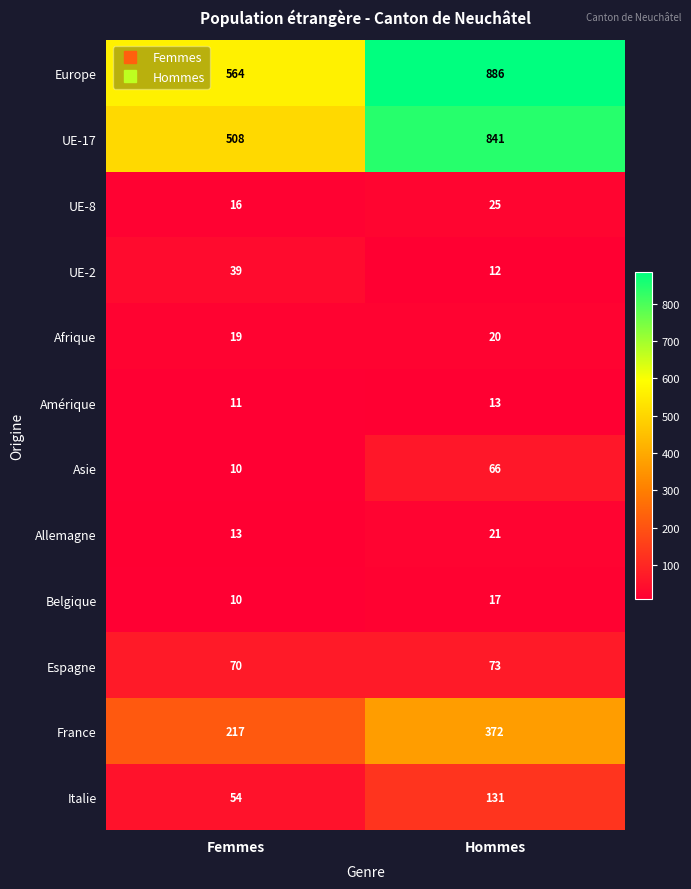

Rank the categories by France value from lowest to highest.

Femmes, Hommes